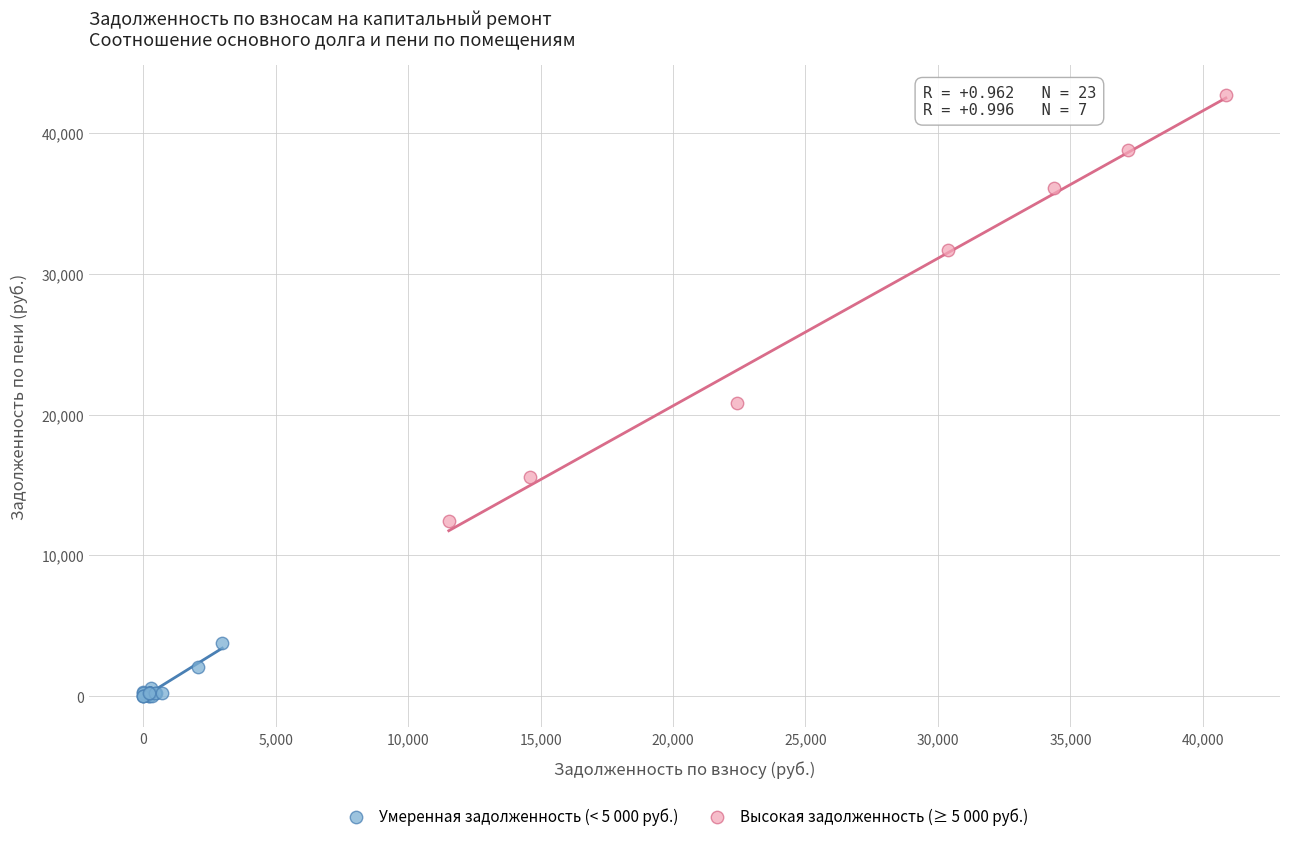

Which series reaches the maximum Y coordinate?

Высокая задолженность (≥ 5 000 руб.)